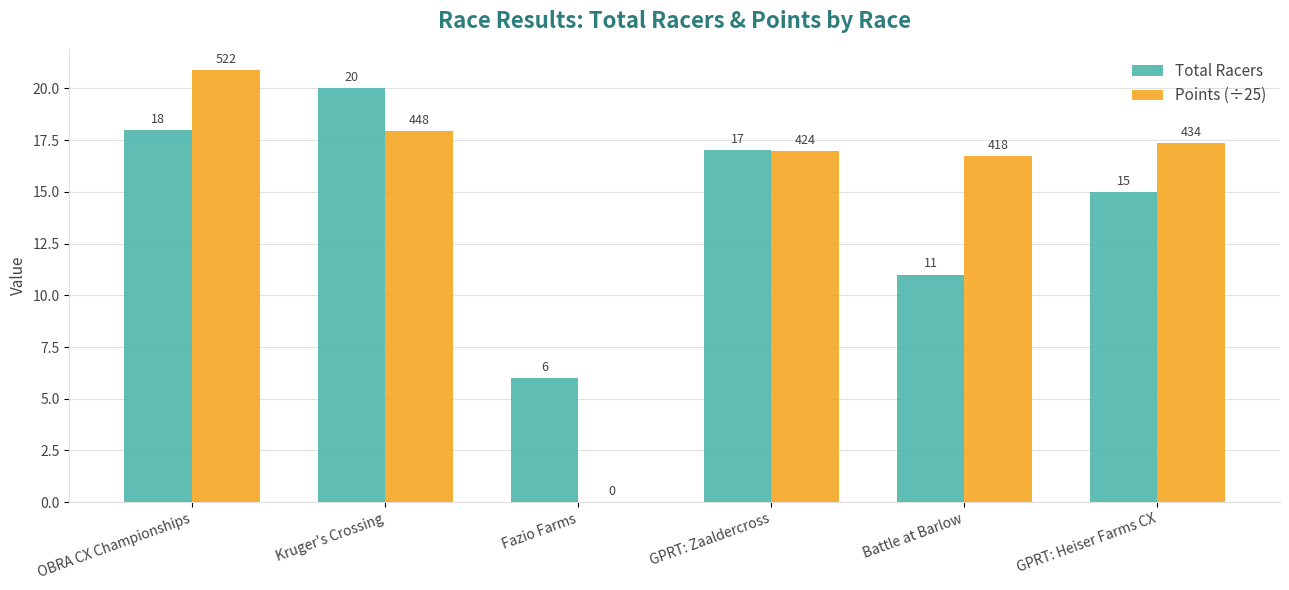

What is the maximum value shown in the chart?

20.9